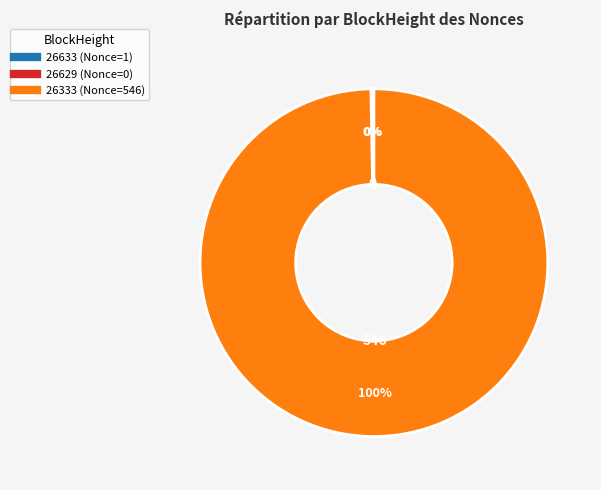

Is it true that 26333 is 100% of the pie?

True